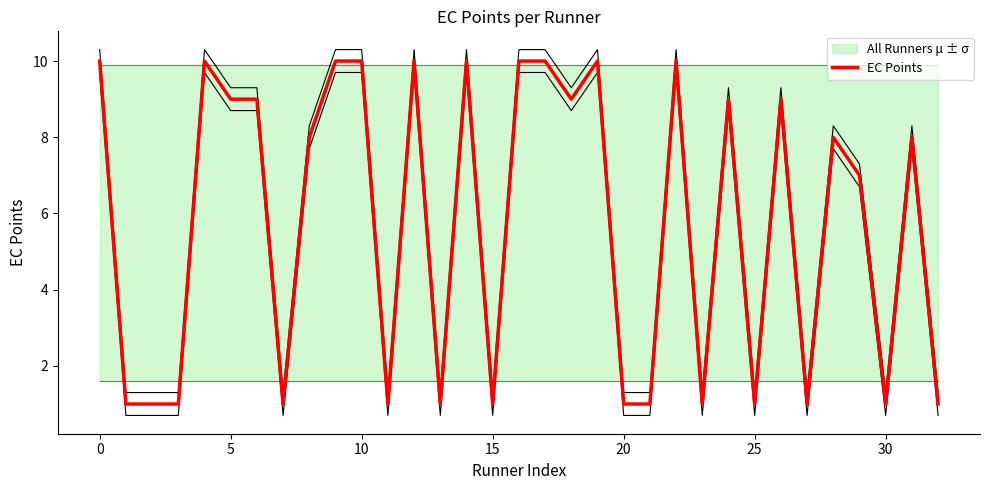

How many values are between 1 and 10?

33